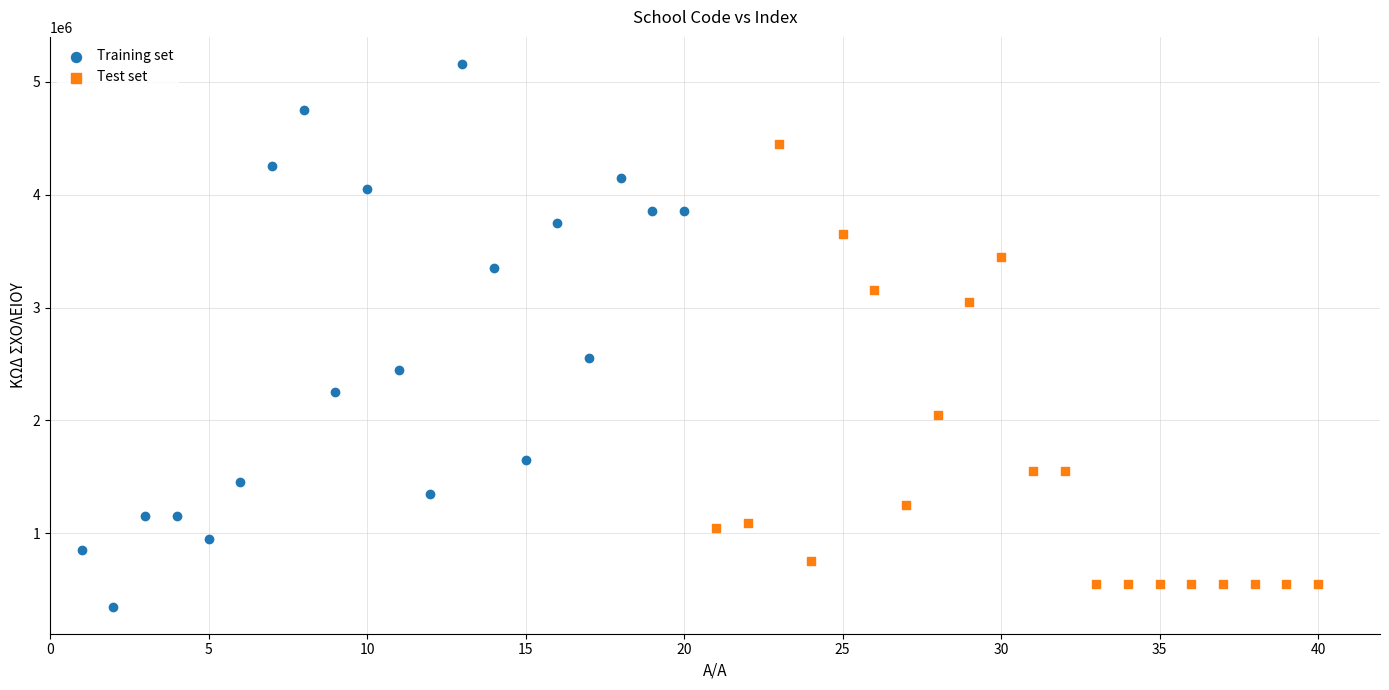

Which series has the widest spread of Y values?

Training set